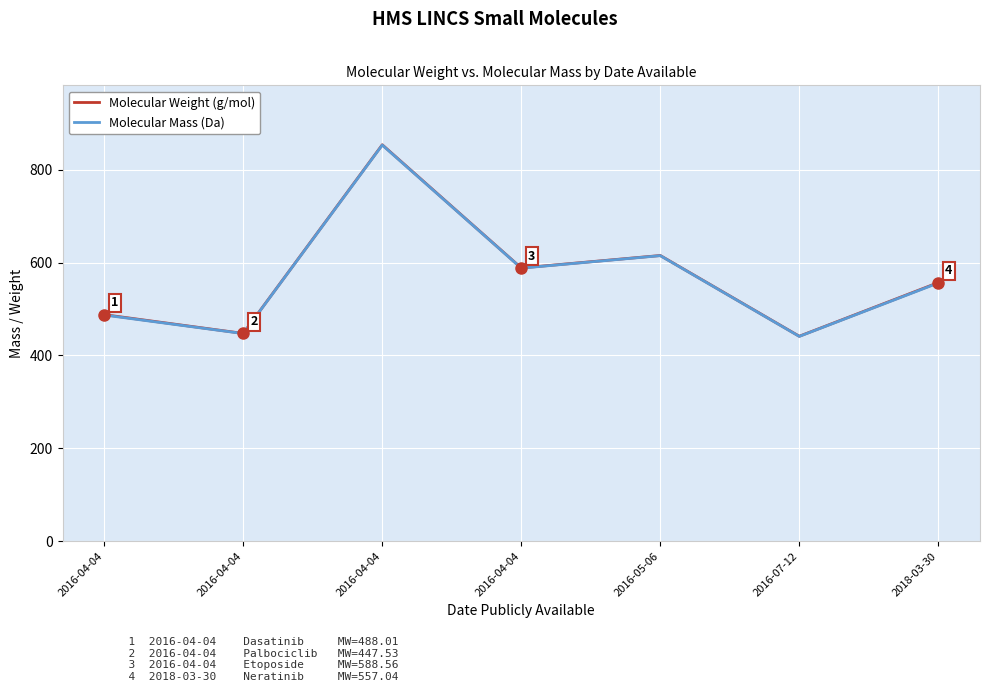

What is the total value across all series at 2016-04-04?

975.2